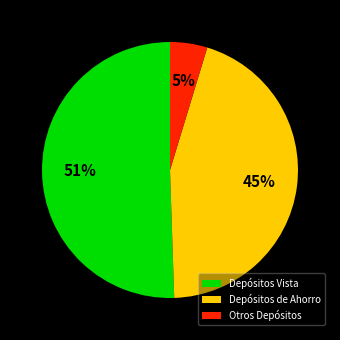

To the nearest percent, what percentage of the pie is Depósitos de Ahorro?

45%